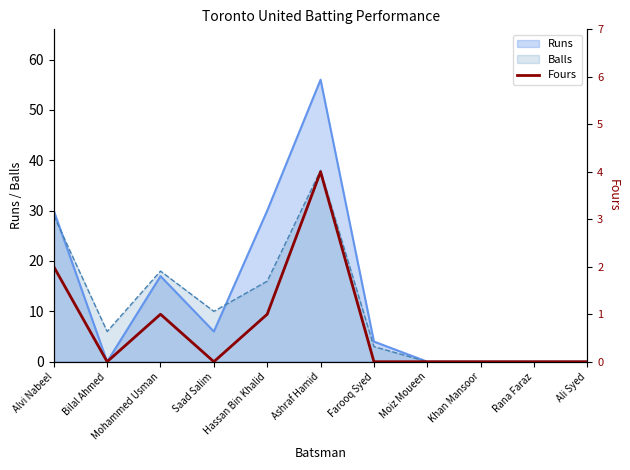

The value of Runs at Mohammed Usman is 17. True or false?

True